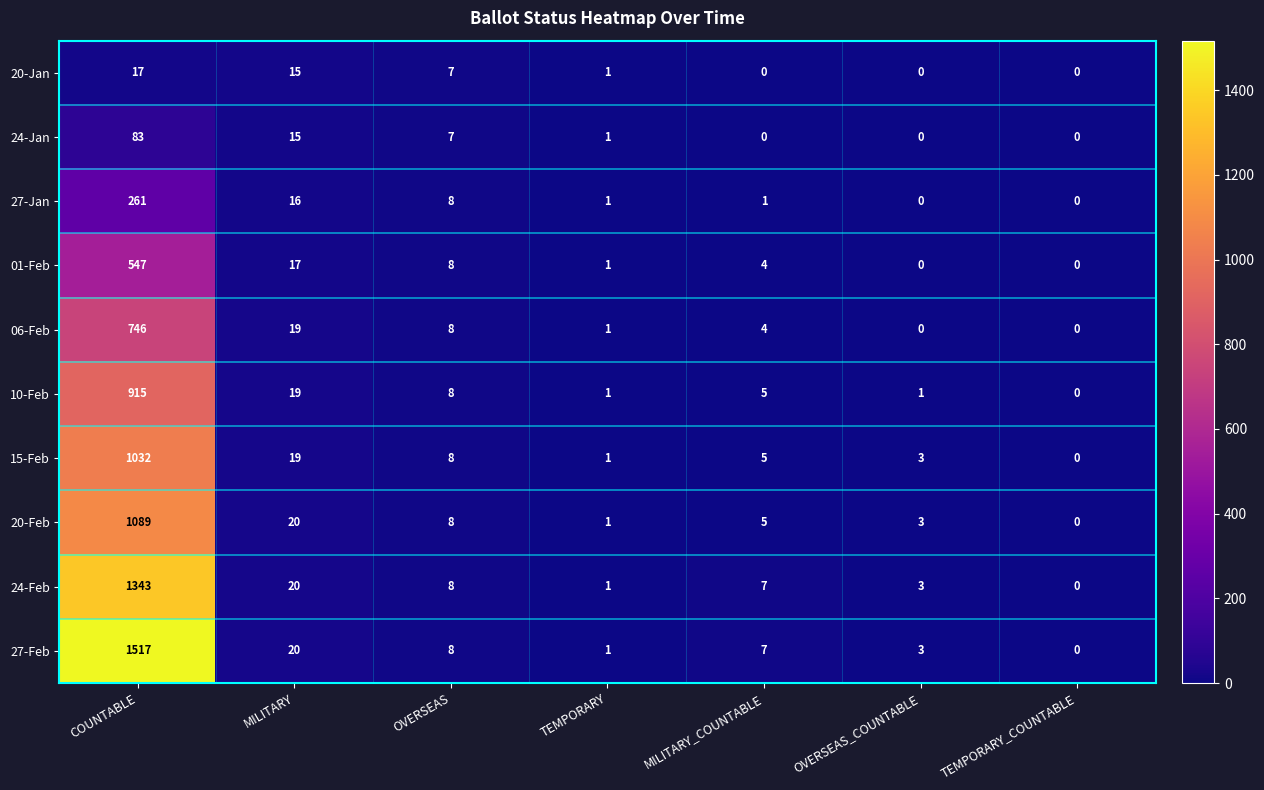

Rank the categories by 24-Feb value from lowest to highest.

TEMPORARY_COUNTABLE, TEMPORARY, OVERSEAS_COUNTABLE, MILITARY_COUNTABLE, OVERSEAS, MILITARY, COUNTABLE